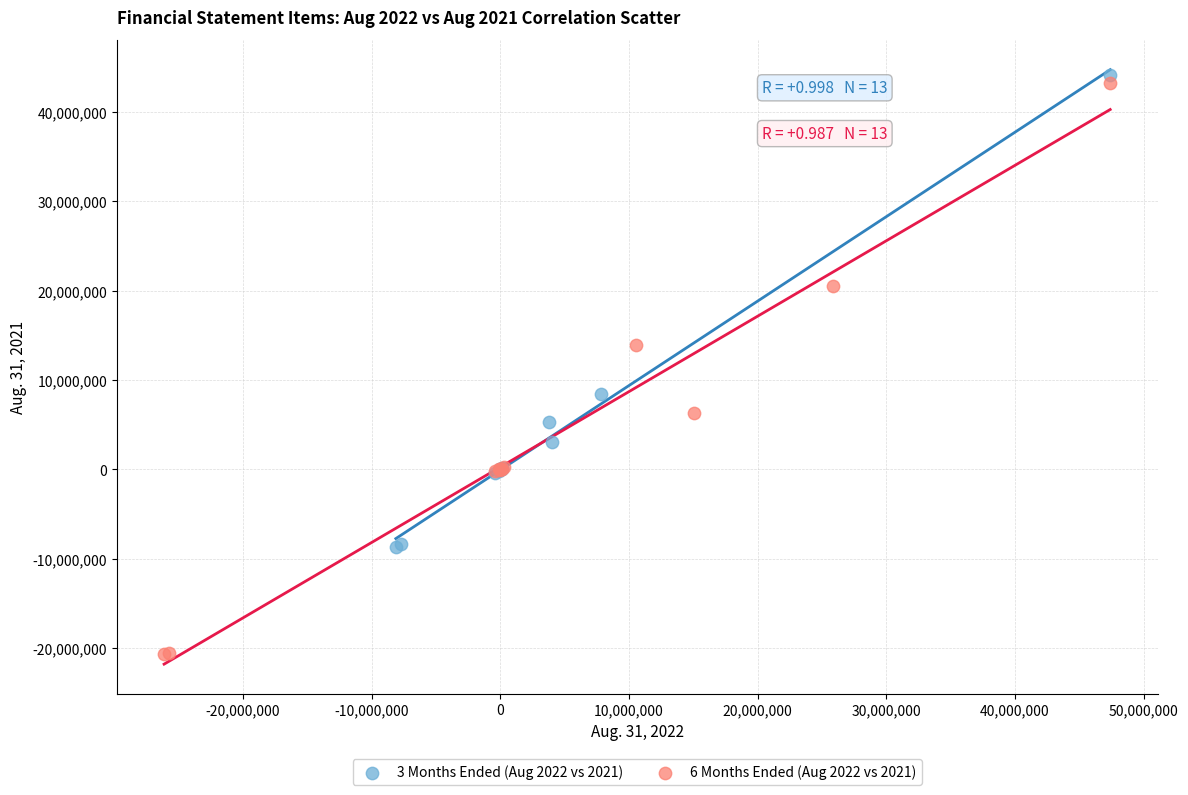

Which series reaches the minimum Y coordinate?

6 Months Ended (Aug 2022 vs 2021)